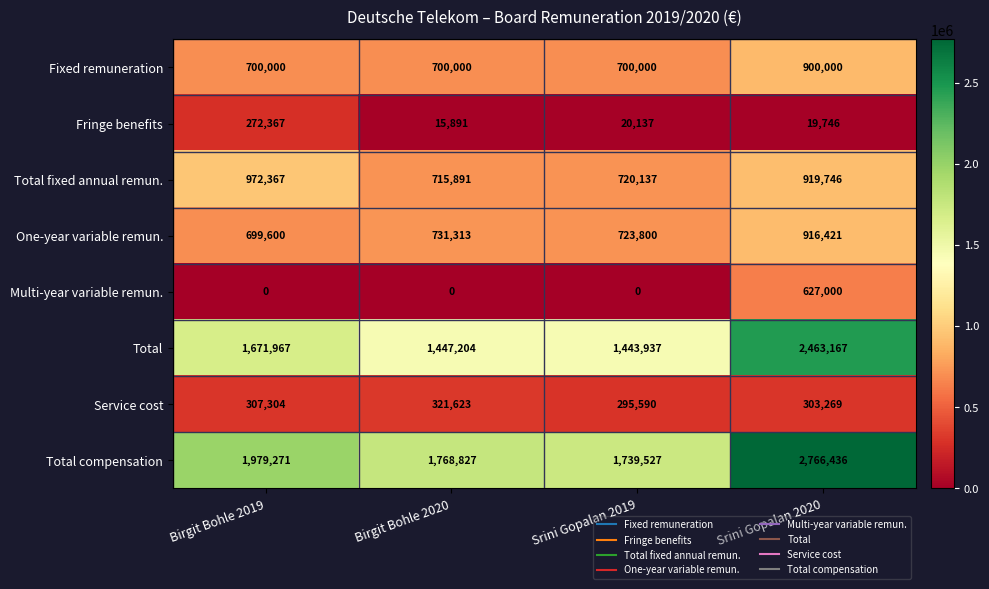

List the series in order of their peak value, highest first.

Total compensation, Total, Total fixed annual remun., One-year variable remun., Fixed remuneration, Multi-year variable remun., Service cost, Fringe benefits